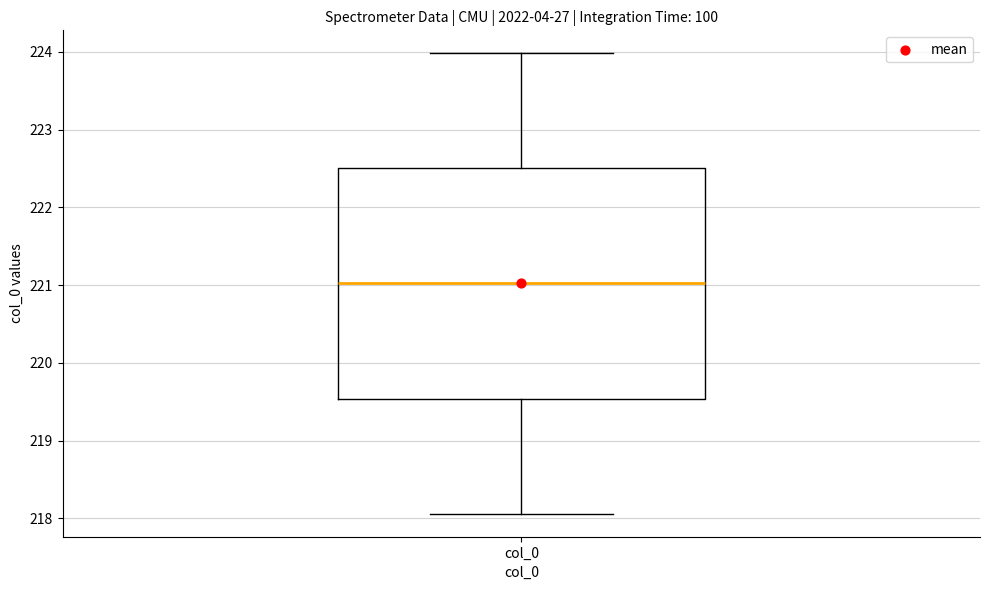

Where does the median line of the box for col_0 sit on the y-axis? The values are not printed on the chart, so give them approximately, as read against the axis.

221.0